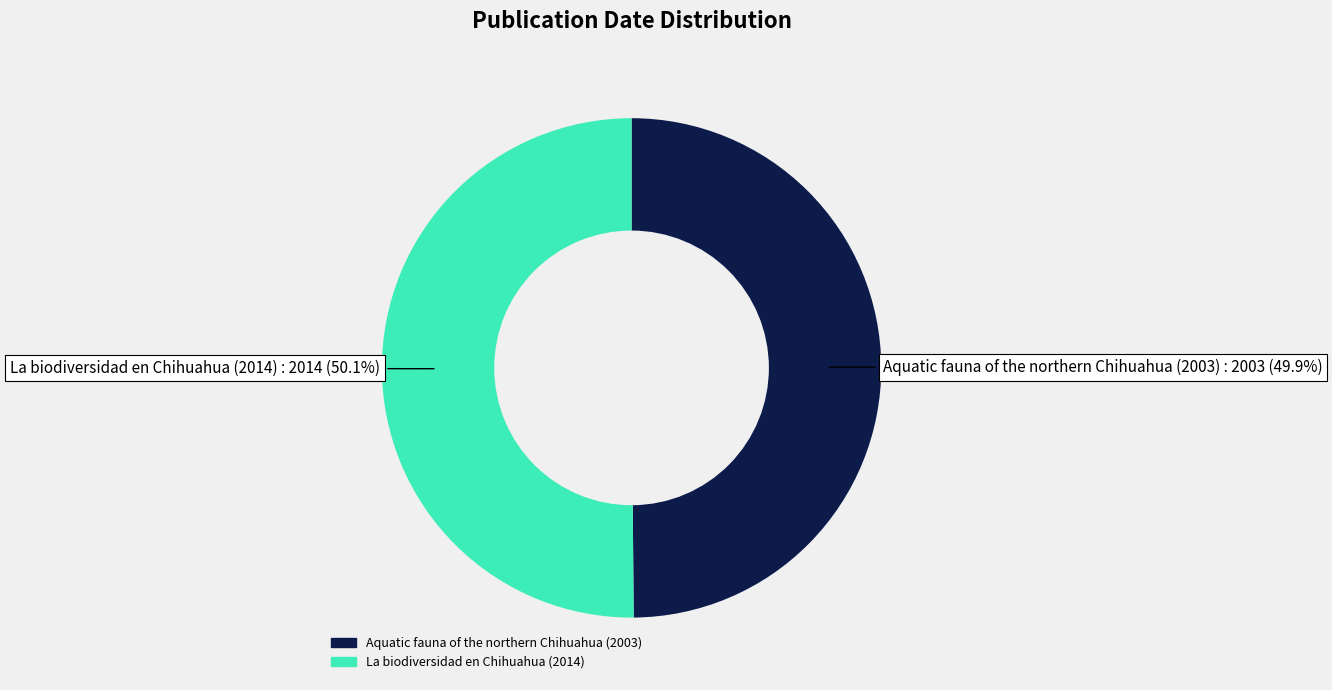

Approximately how many times larger is the value at La biodiversidad en Chihuahua (2014) compared to Aquatic fauna of the northern Chihuahua (2003)?

1.0